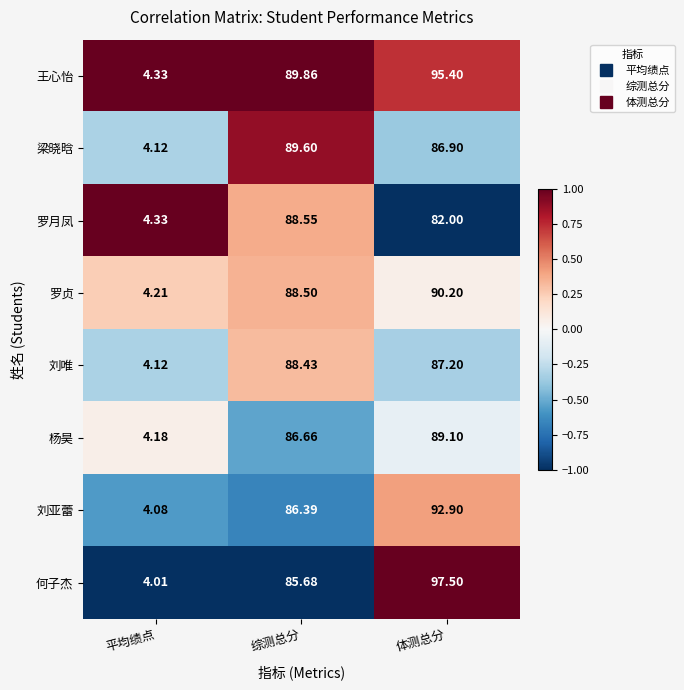

How many data points does each series have?

3